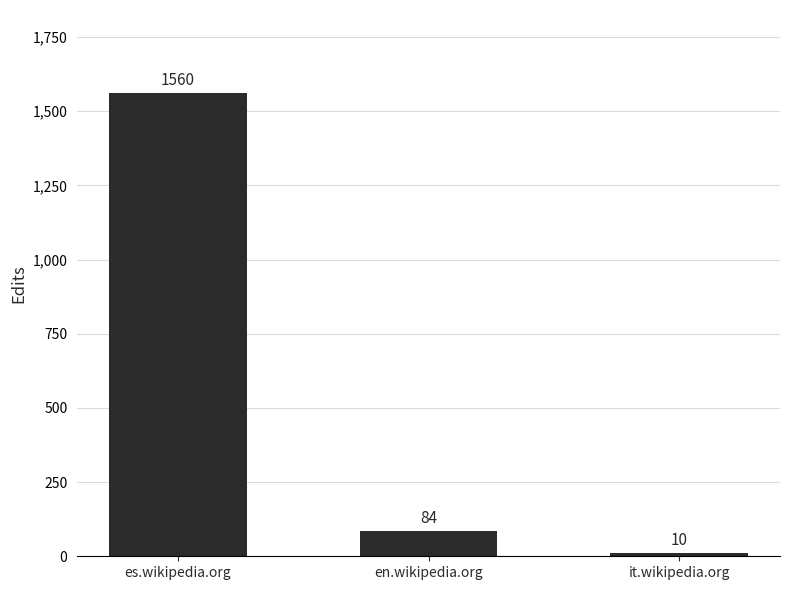

What is the smallest value displayed?

10